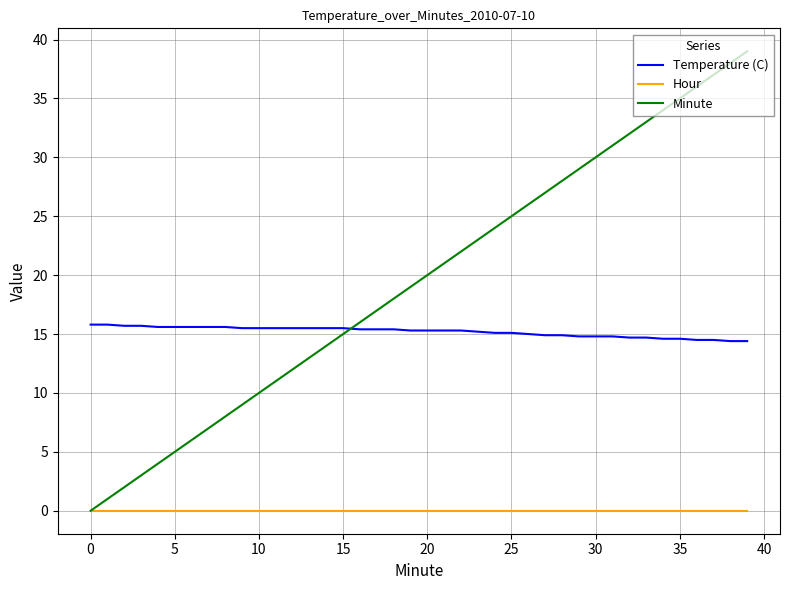

True or false: Hour and Temperature (C) intersect in this chart.

False